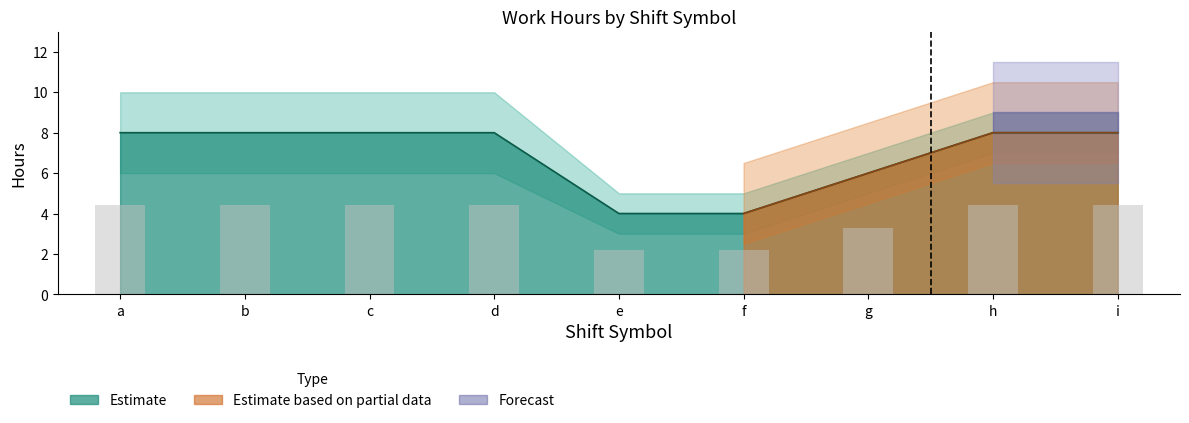

What is the difference between the maximum and minimum values in the break_hours_upper series?

5.0